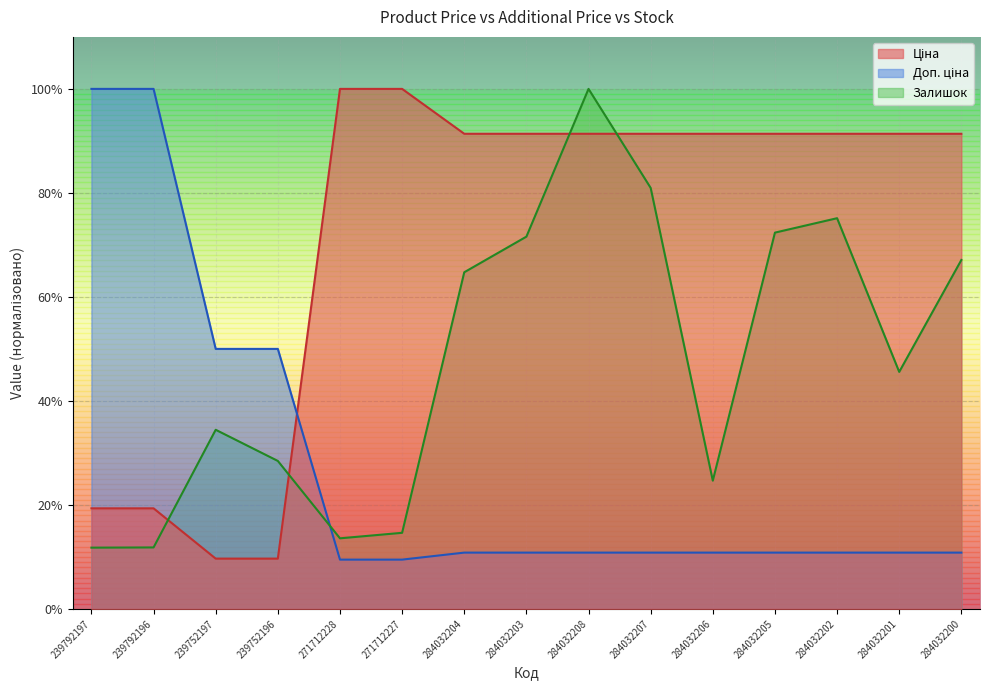

Is the value of Ціна at 284032208 greater than the value of Залишок at 271712228?

Yes